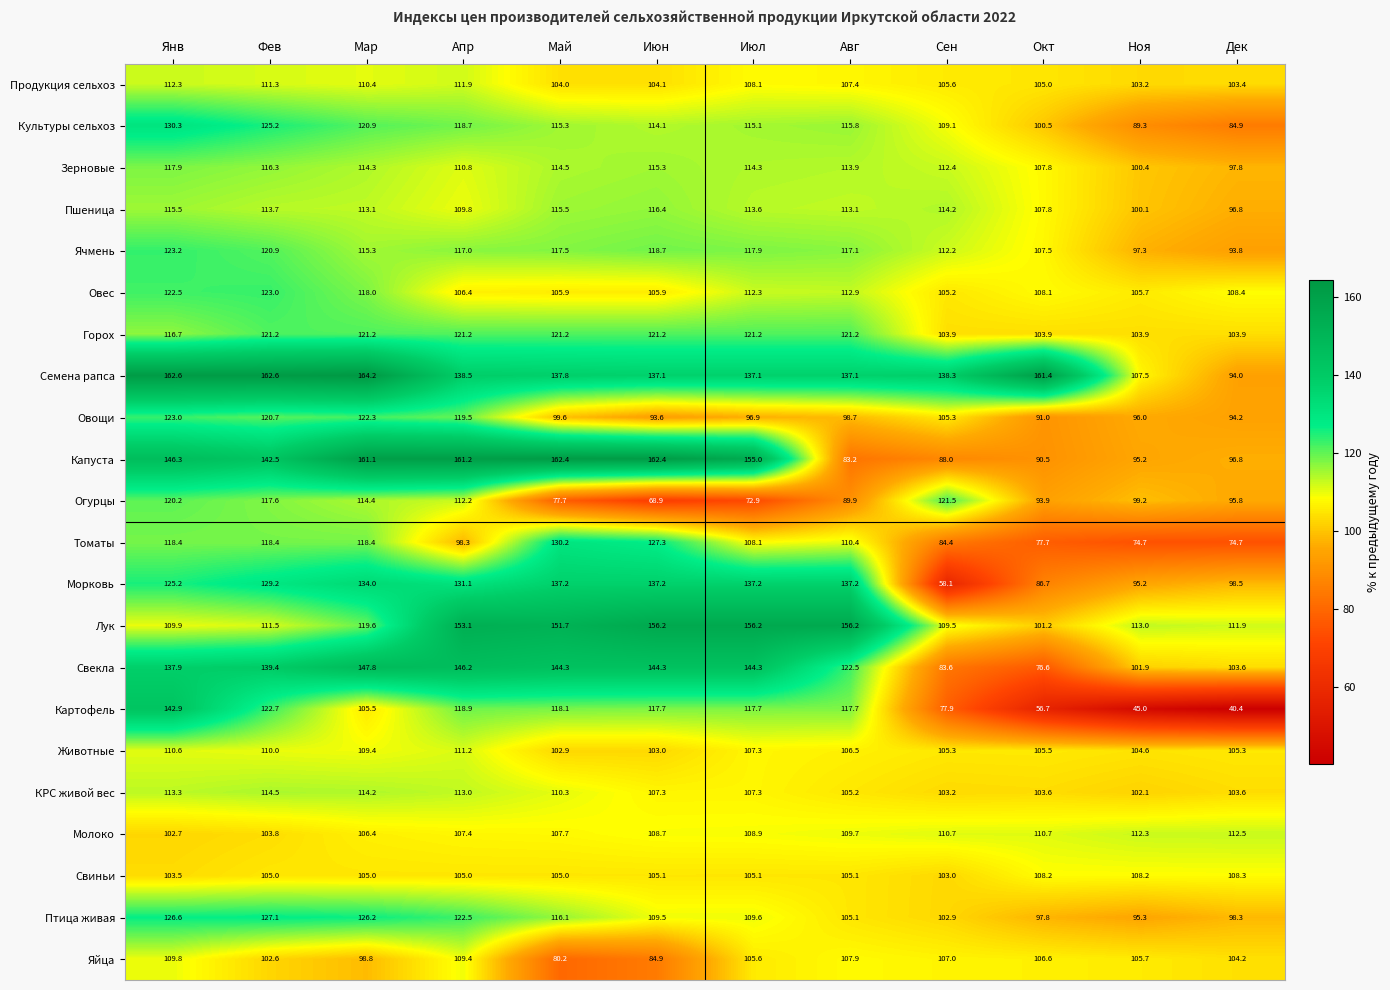

What is the sum of the Свиньи values at Апр and Сен?

208.0